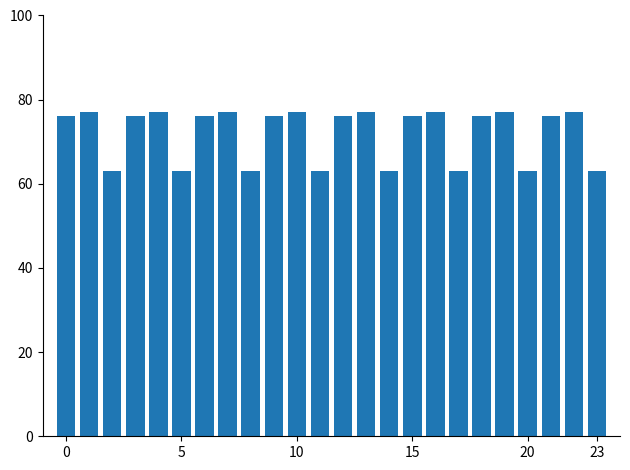

Reading left to right, what are all the values shown in this chart?

76	77	63	76	77	63	76	77	63	76	77	63	76	77	63	76	77	63	76	77	63	76	77	63